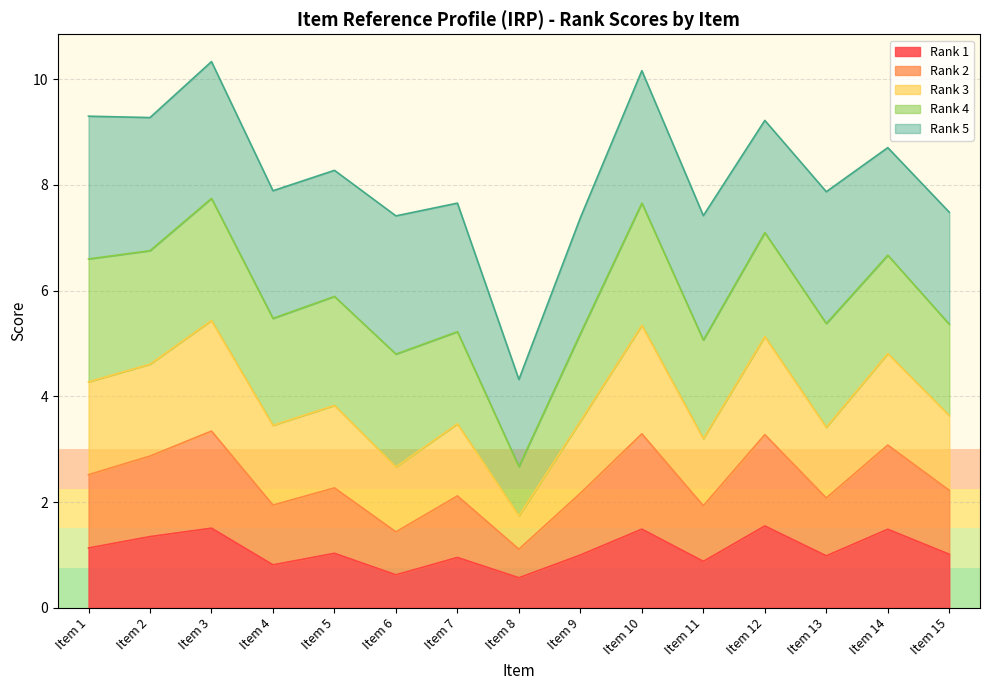

What is the total value across all series at Item 11?

7.4